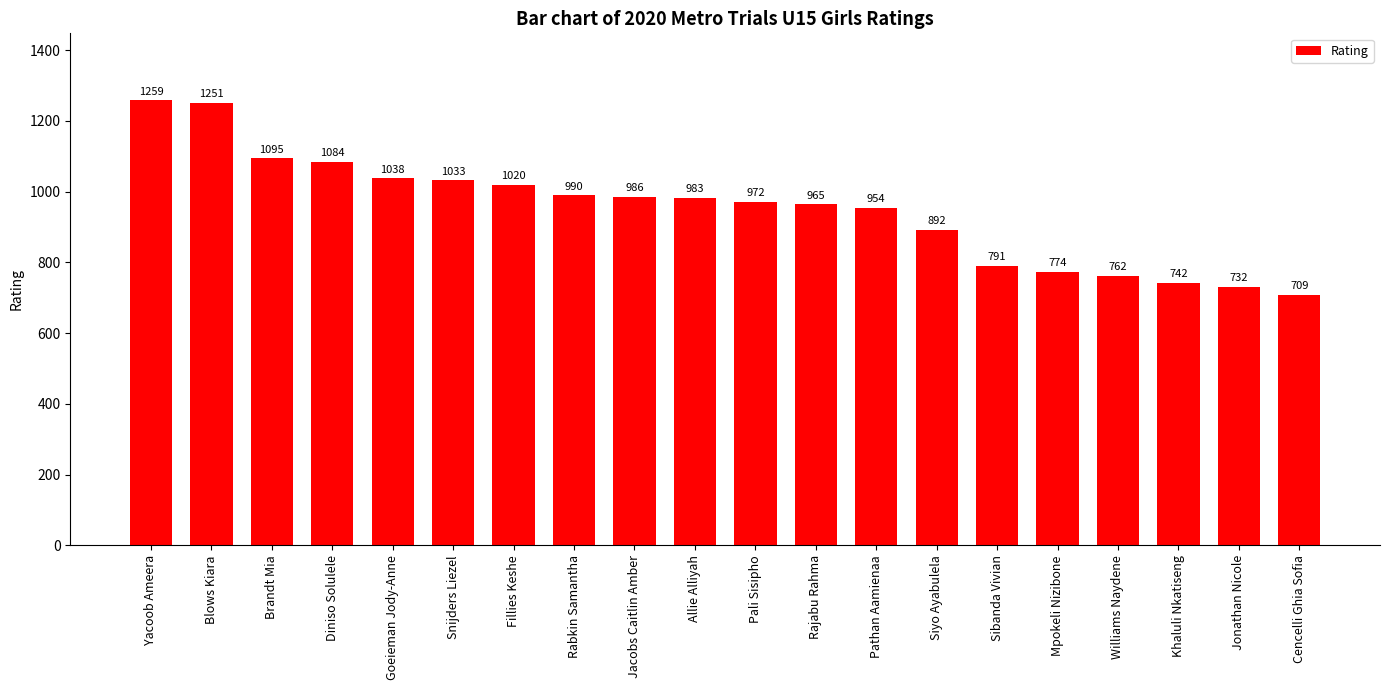

Which label corresponds to the smallest value in the chart?

Cencelli Ghia Sofia